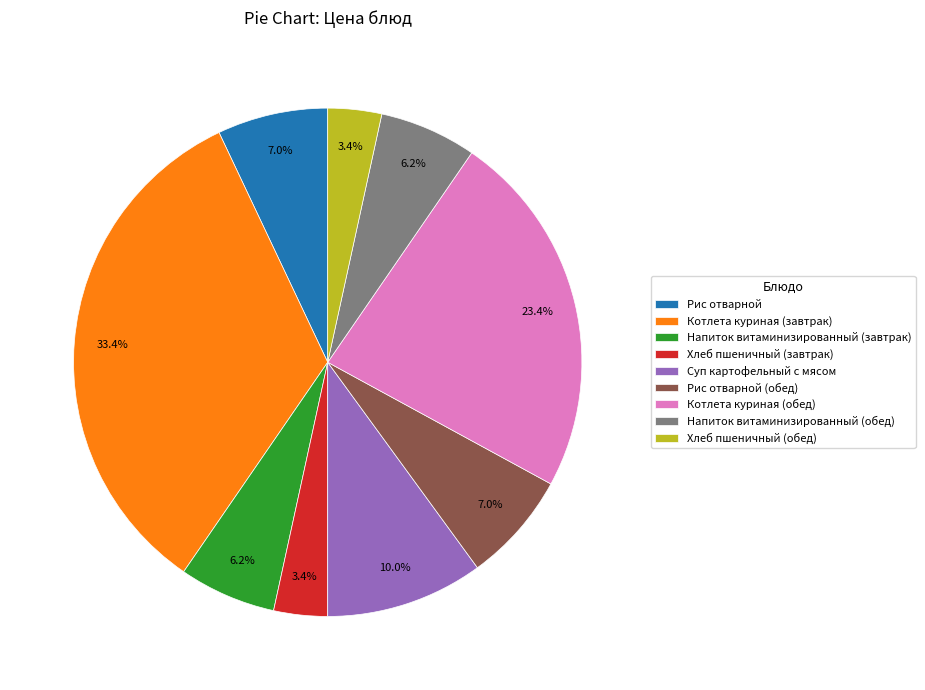

To the nearest percent, what percentage of the pie is Котлета куриная (завтрак)?

33%